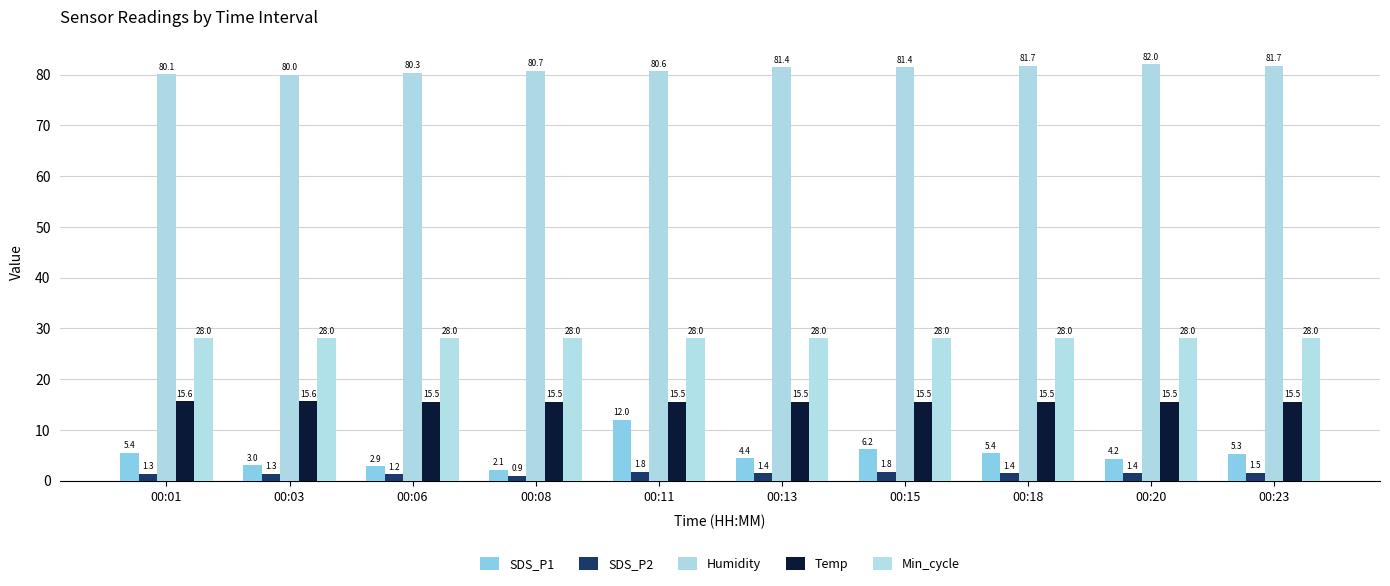

Reading left to right, extract all data points from this chart.

SDS_P1: 00:01=5.4	00:03=3.0	00:06=2.9	00:08=2.1	00:11=12.0	00:13=4.4	00:15=6.2	00:18=5.4	00:20=4.2	00:23=5.3
SDS_P2: 00:01=1.3	00:03=1.3	00:06=1.2	00:08=0.9	00:11=1.8	00:13=1.4	00:15=1.8	00:18=1.4	00:20=1.4	00:23=1.5
Humidity: 00:01=80.1	00:03=80.0	00:06=80.3	00:08=80.7	00:11=80.6	00:13=81.4	00:15=81.4	00:18=81.7	00:20=82.0	00:23=81.7
Temp: 00:01=15.6	00:03=15.6	00:06=15.5	00:08=15.5	00:11=15.5	00:13=15.5	00:15=15.5	00:18=15.5	00:20=15.5	00:23=15.5
Min_cycle: 00:01=28.0	00:03=28.0	00:06=28.0	00:08=28.0	00:11=28.0	00:13=28.0	00:15=28.0	00:18=28.0	00:20=28.0	00:23=28.0